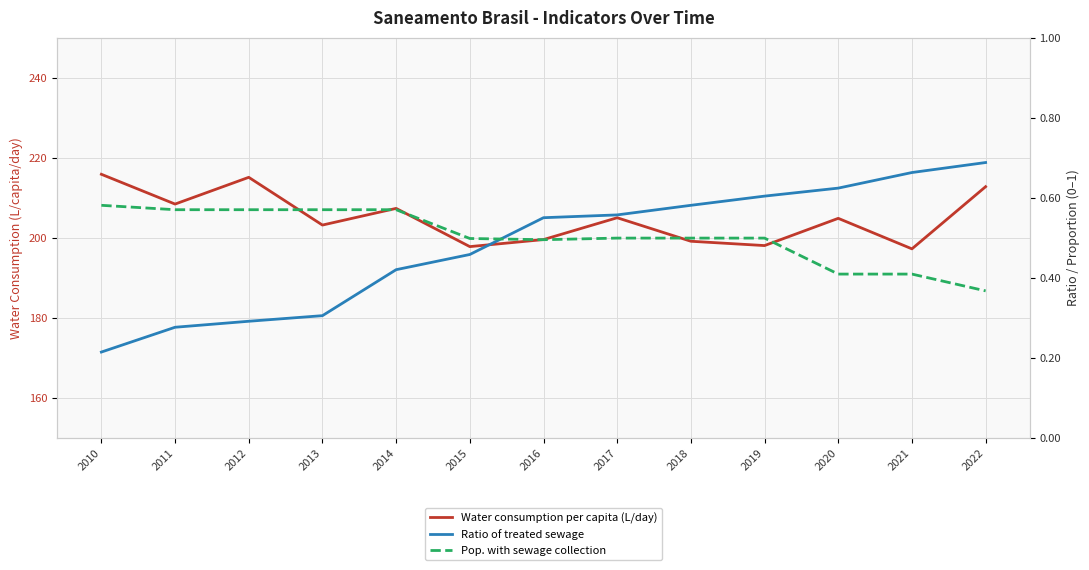

What is the spread (max minus min) of values at 2016?

199.0